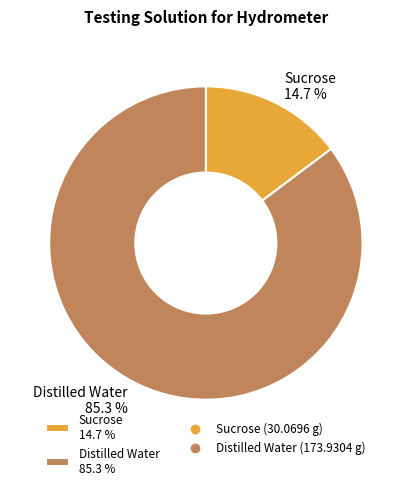

Is it true that Distilled Water is 85% of the pie?

True